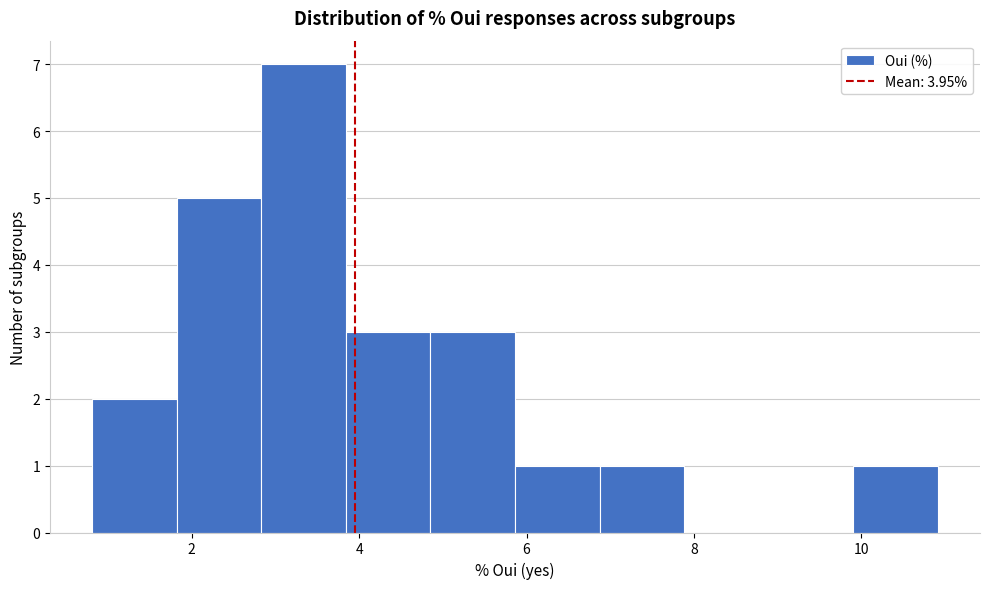

Over which range of the x-axis is the bar tallest?

2.8 to 3.8